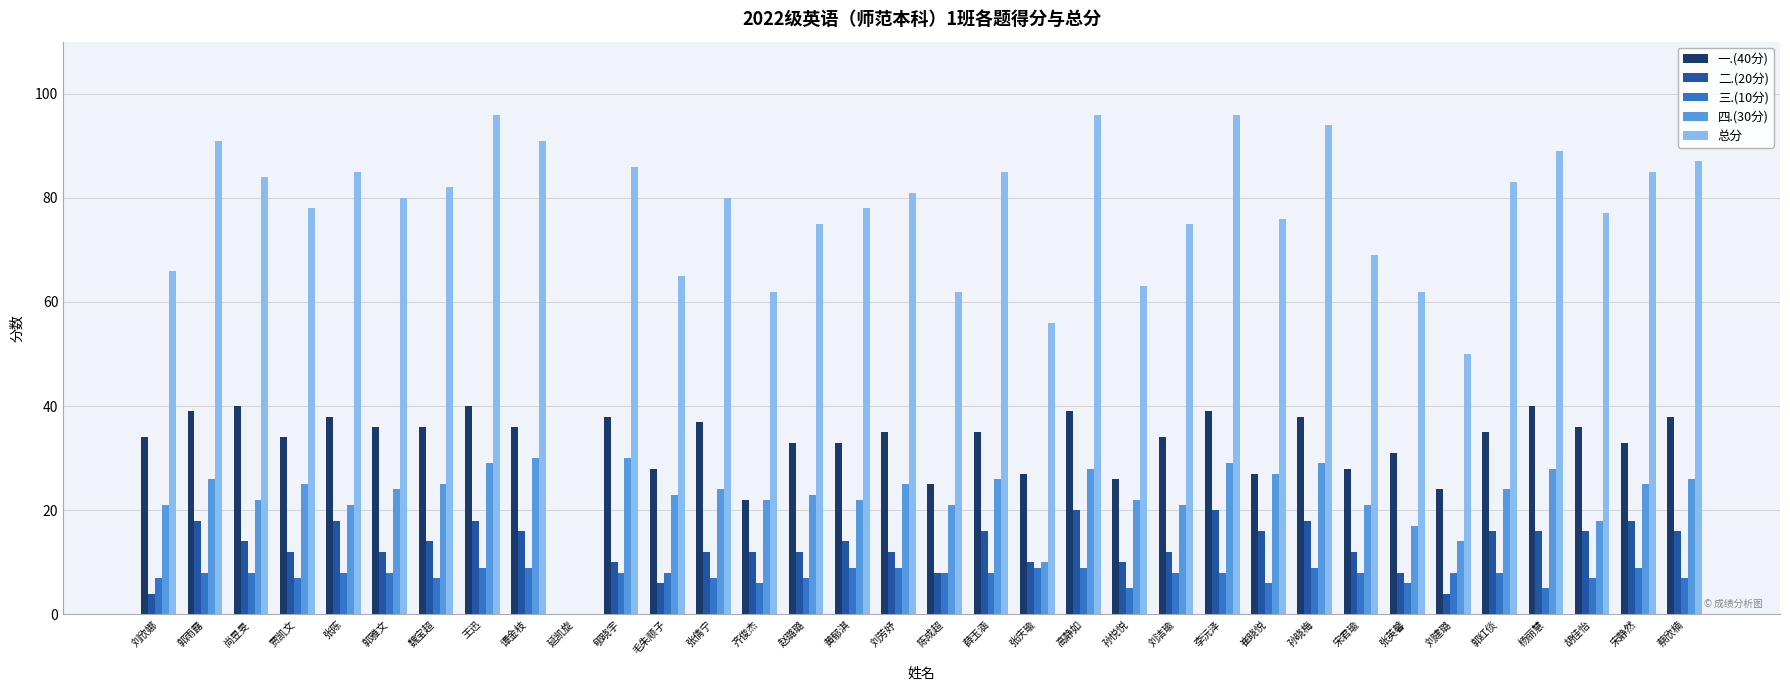

What is the maximum value for 一.(40分)?

40